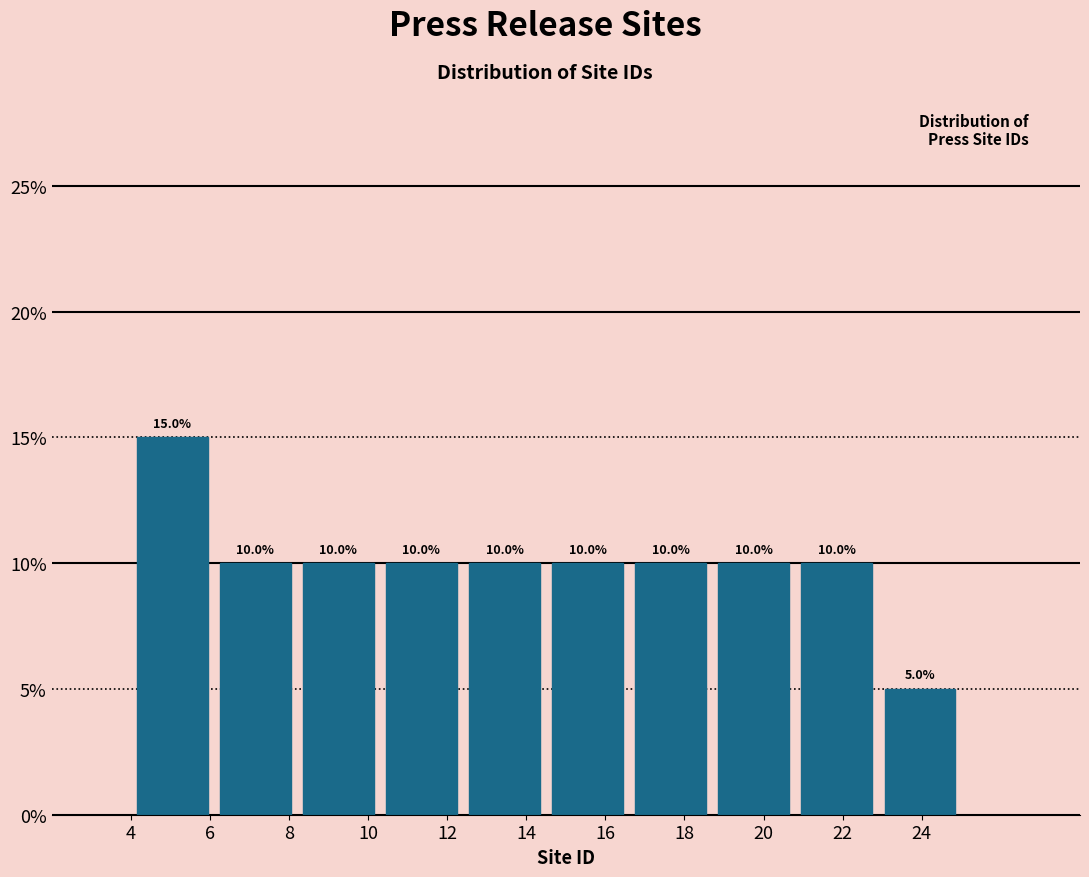

What is the height of the bar covering 20.8 to 22.9 on the x-axis? The bar edges are not printed on the chart, so give them approximately, as read against the axis.

10.0